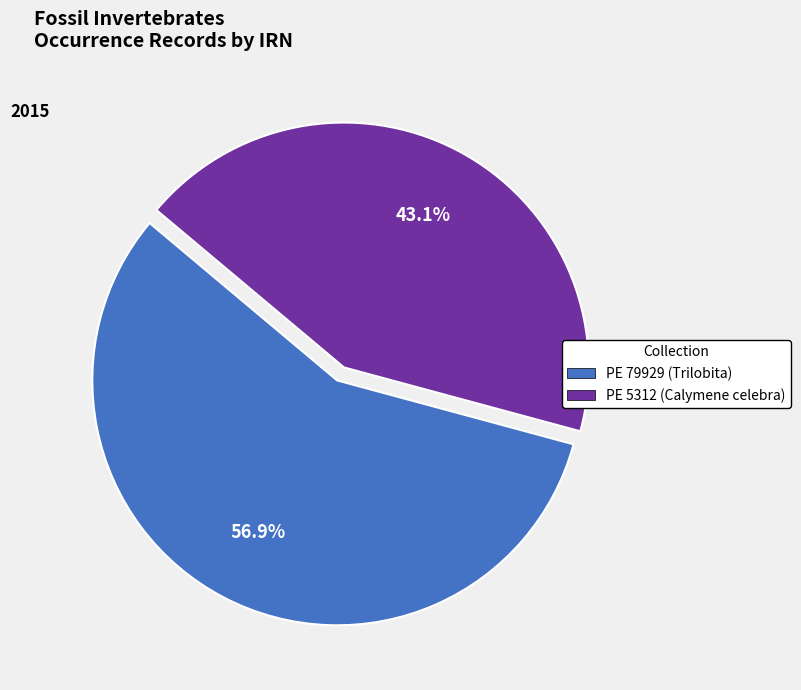

Is there any slice that represents more than half of the pie?

Yes